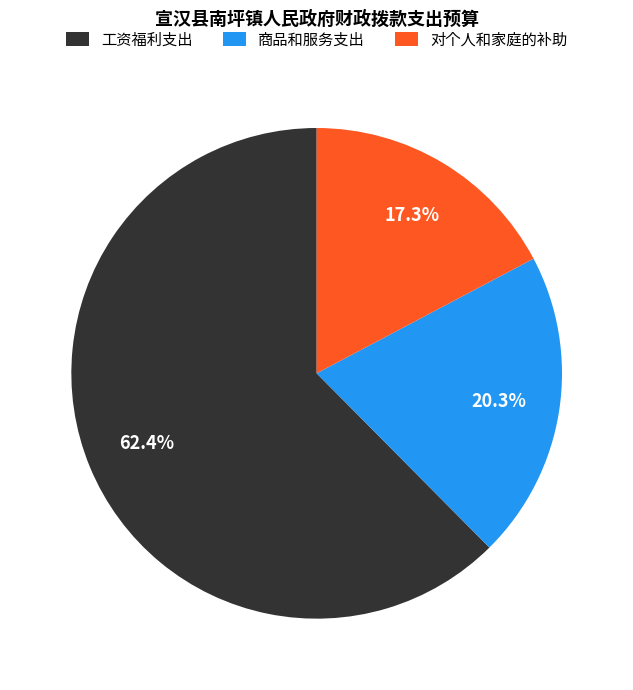

To the nearest percent, what percentage of the pie is 工资福利支出?

62%